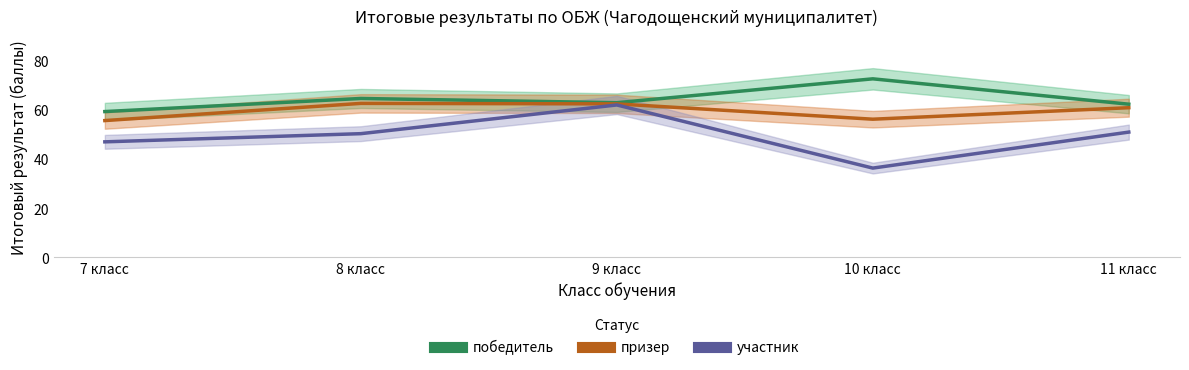

Between 7 класс and 9 класс, which is larger?

9 класс